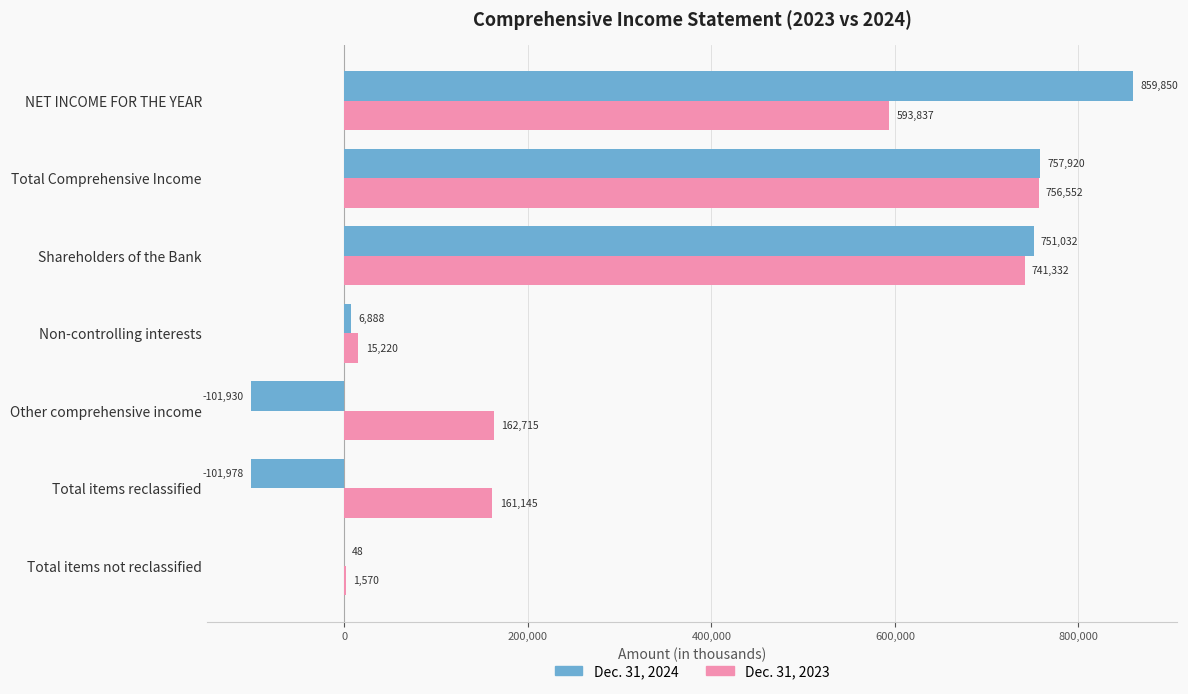

At which category is the sum across all series the highest?

Total Comprehensive Income